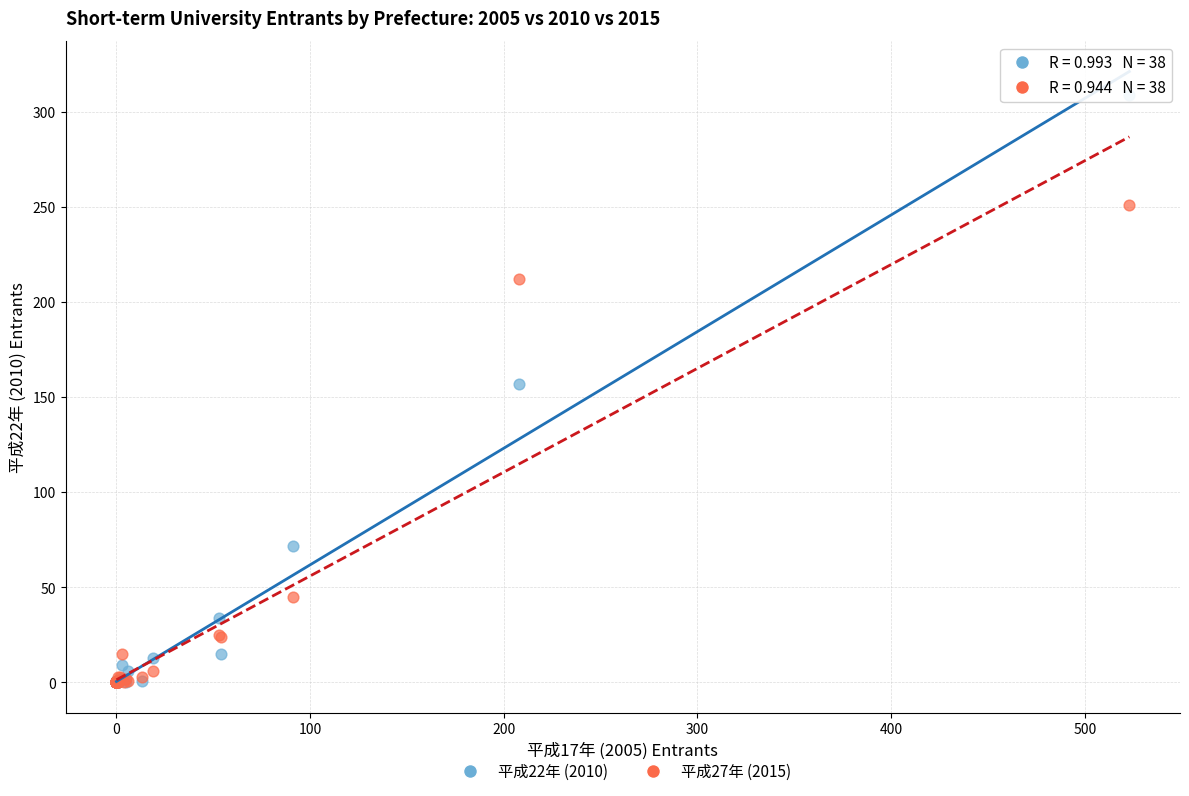

Which series contains the highest Y value?

平成22年 (2010)